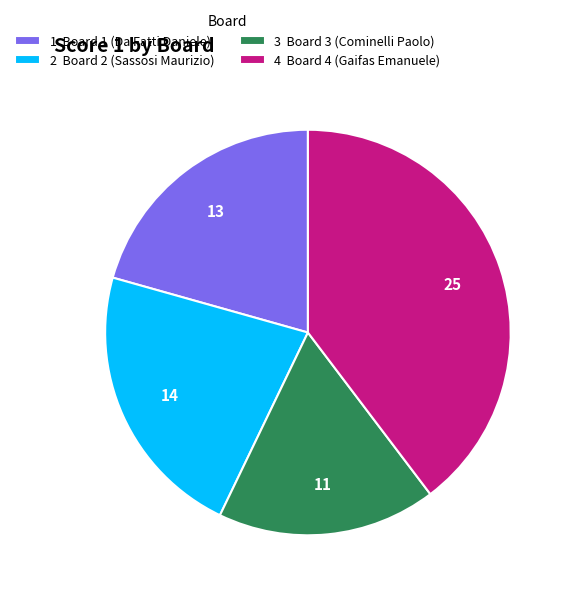

Rank the categories by value from lowest to highest.

3 Board 3 (Cominelli Paolo), 1 Board 1 (Da Fatti Daniele), 2 Board 2 (Sassosi Maurizio), 4 Board 4 (Gaifas Emanuele)